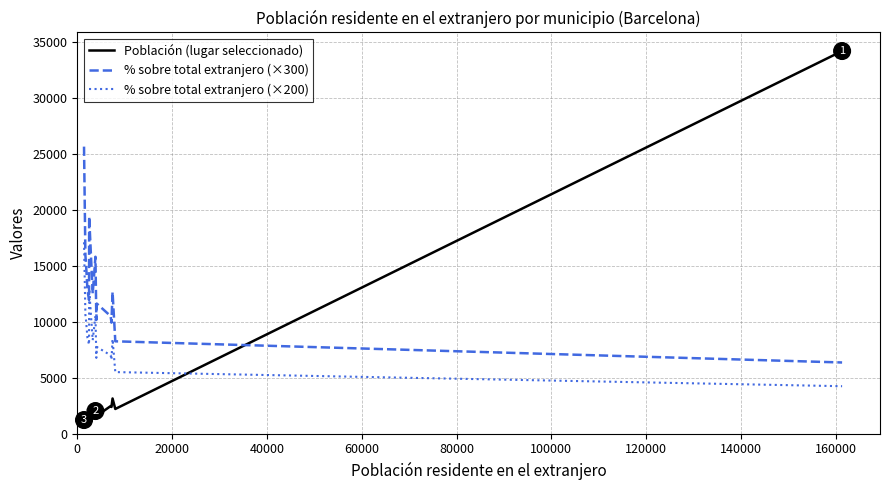

Which series has the widest spread of values?

Población (lugar seleccionado)